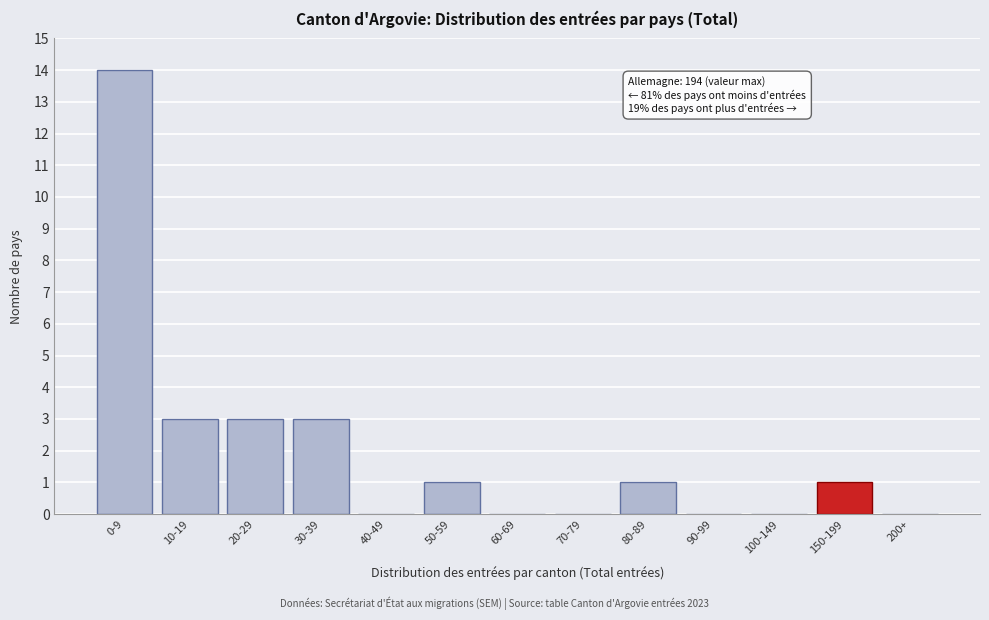

Reading right to left, what are all the values shown in this chart?

200+=0	150-199=1	100-149=0	90-99=0	80-89=1	70-79=0	60-69=0	50-59=1	40-49=0	30-39=3	20-29=3	10-19=3	0-9=14